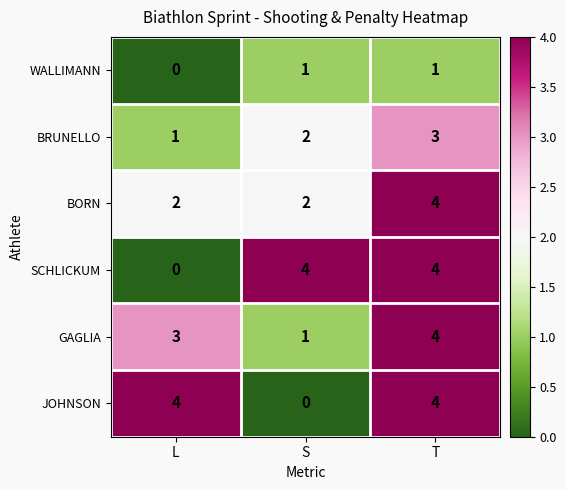

What is the total value across all series at T?

20